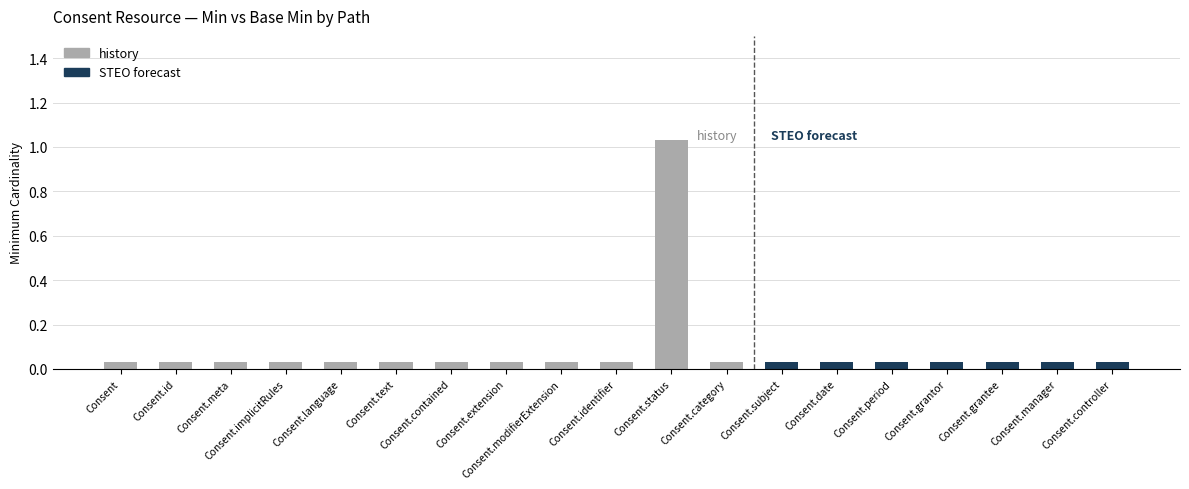

Is the value of Min at Consent.extension greater than the value of Base Min at Consent.manager?

No